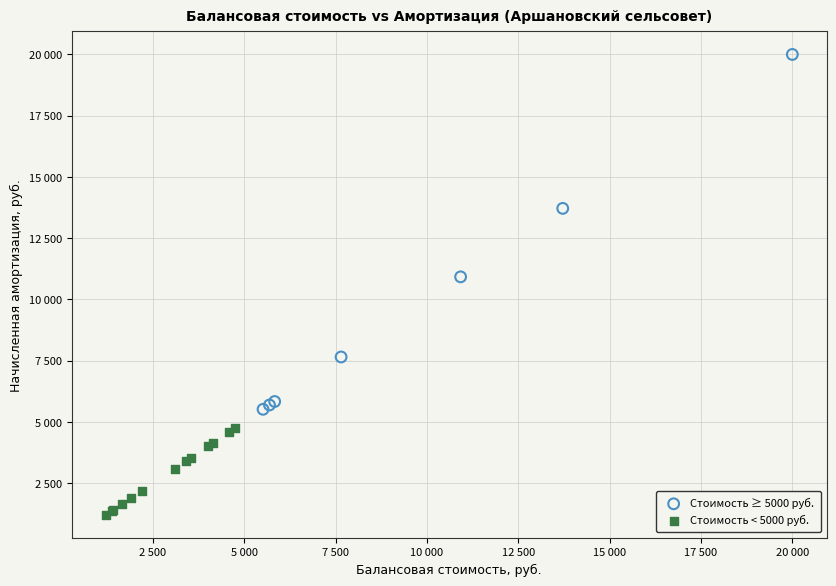

Which series contains the highest Y value?

Стоимость ≥ 5000 руб.